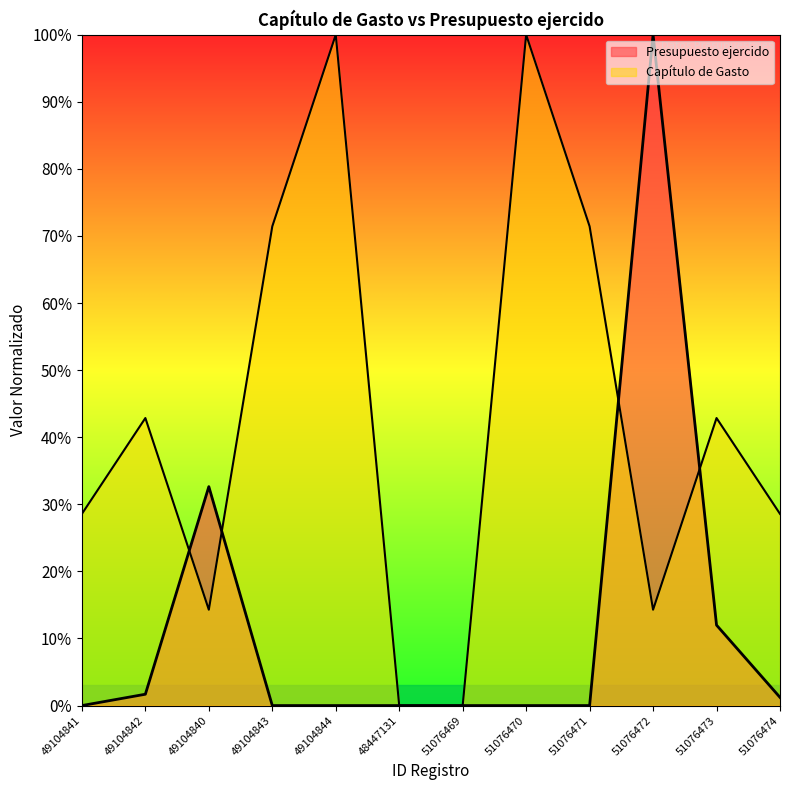

True or false: Presupuesto ejercido and Capítulo de Gasto cross at least once.

True